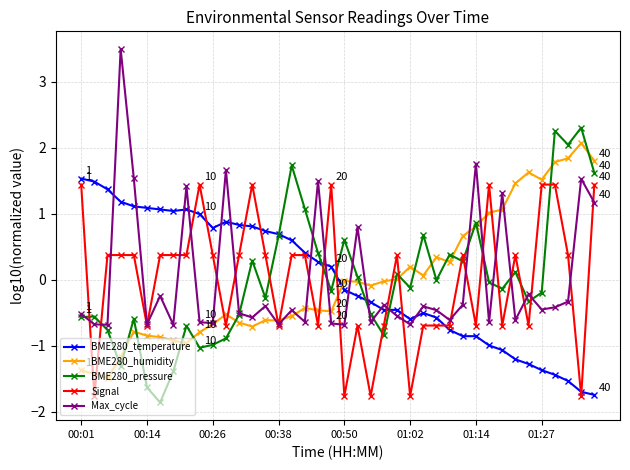

Which series ends up on top after the final intersection of BME280_temperature and BME280_pressure?

BME280_pressure